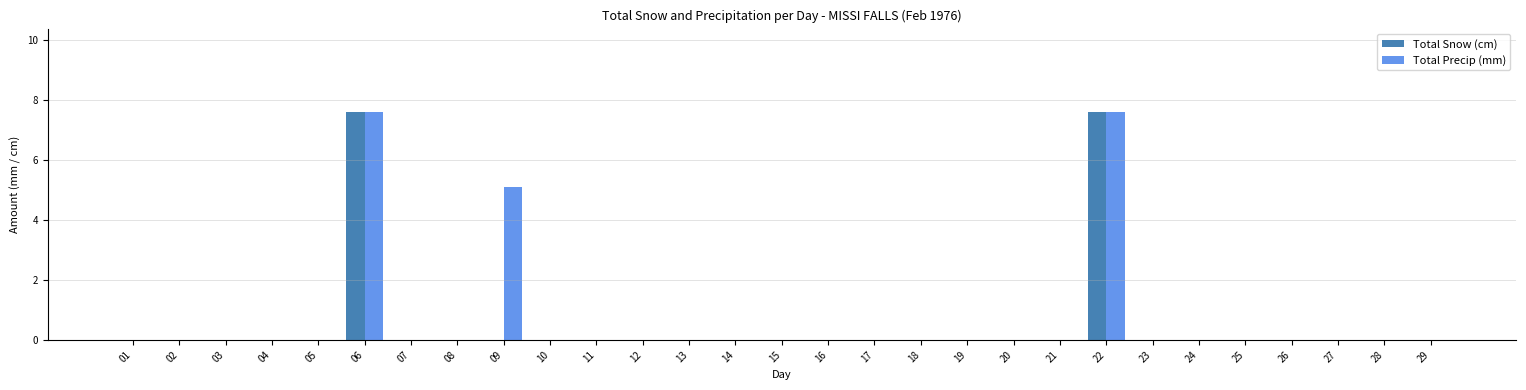

The Total Precip (mm) series shows -4.8 at 23. True or false?

False